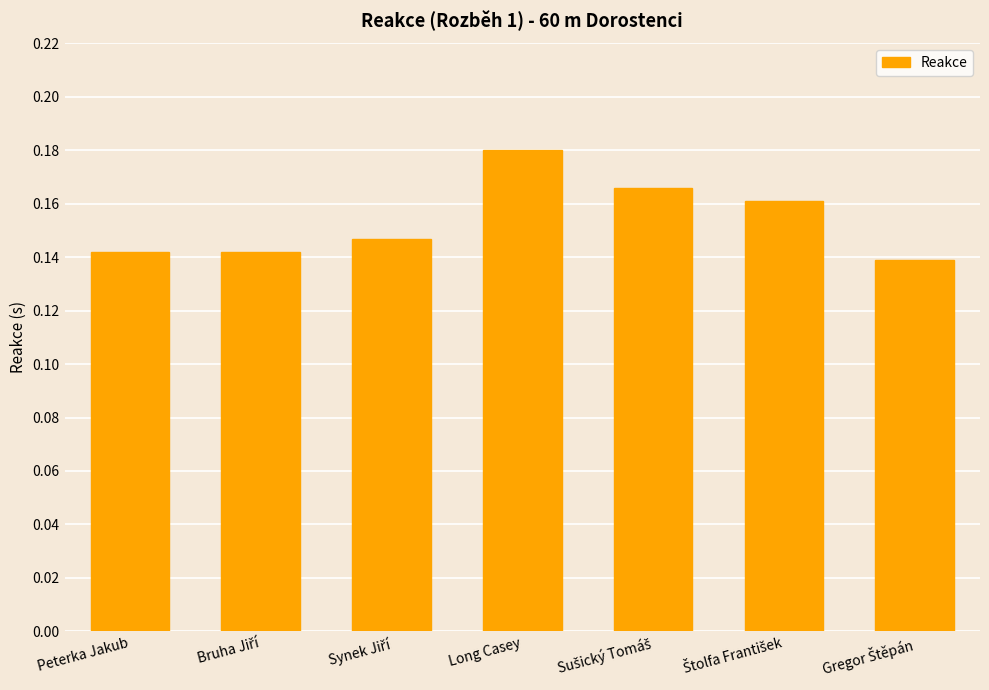

Count the values in the range 0 to 1.

7